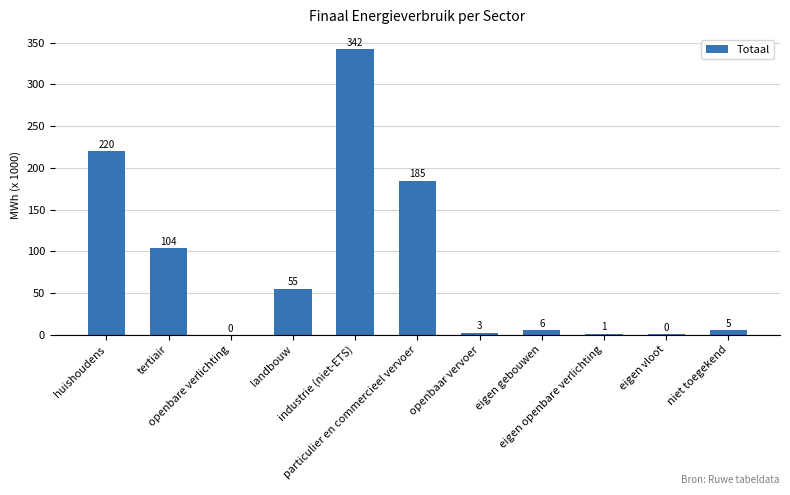

What is the approximate value at eigen gebouwen?

6.0